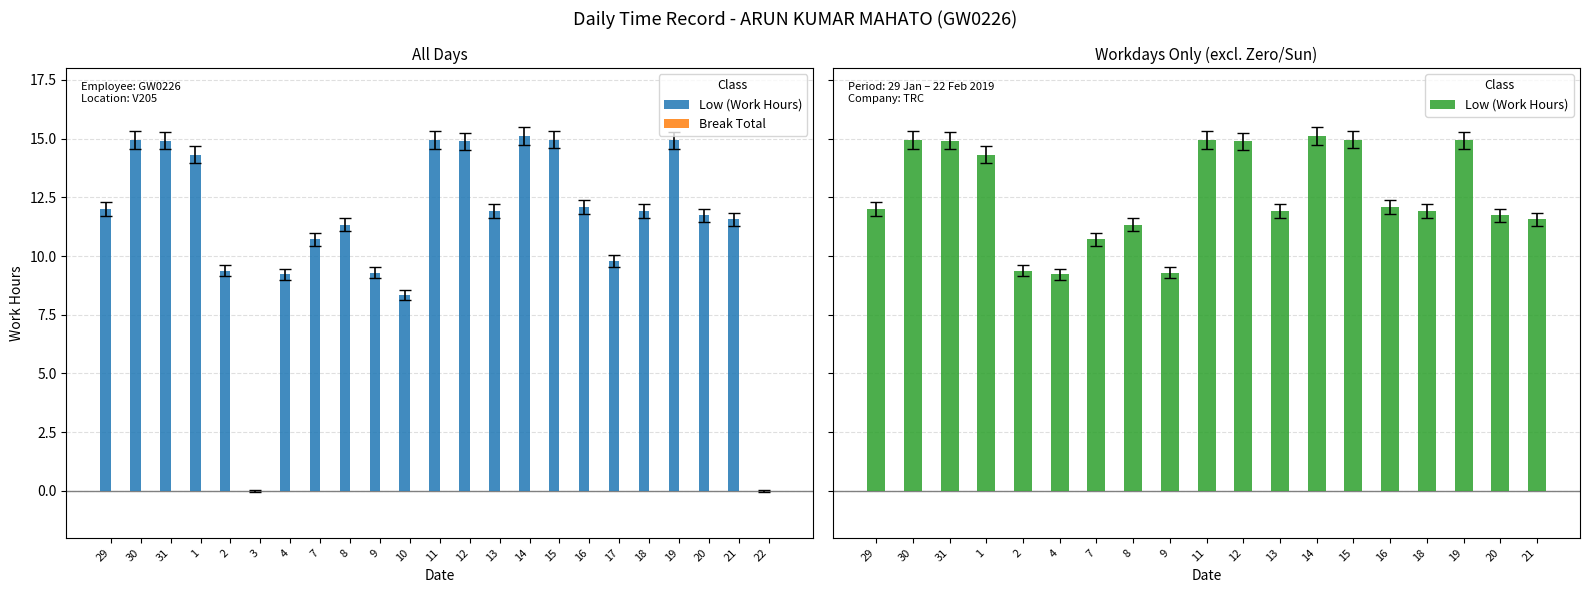

At which label does the data first exceed 11?

29